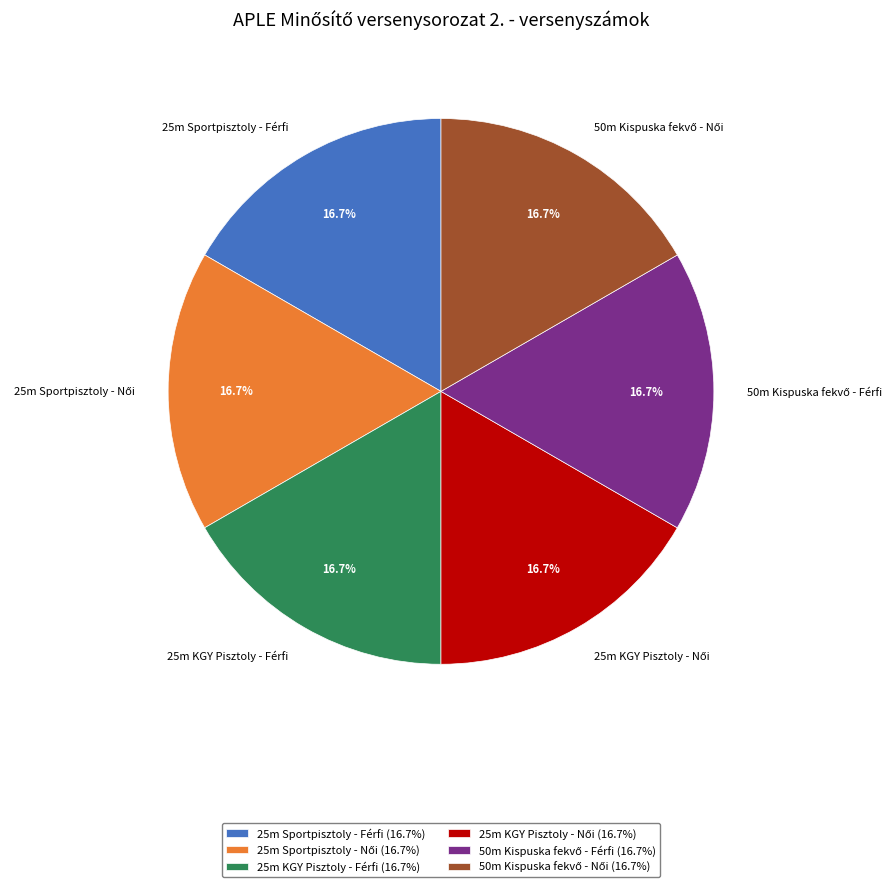

Is there any slice that represents more than half of the pie?

No